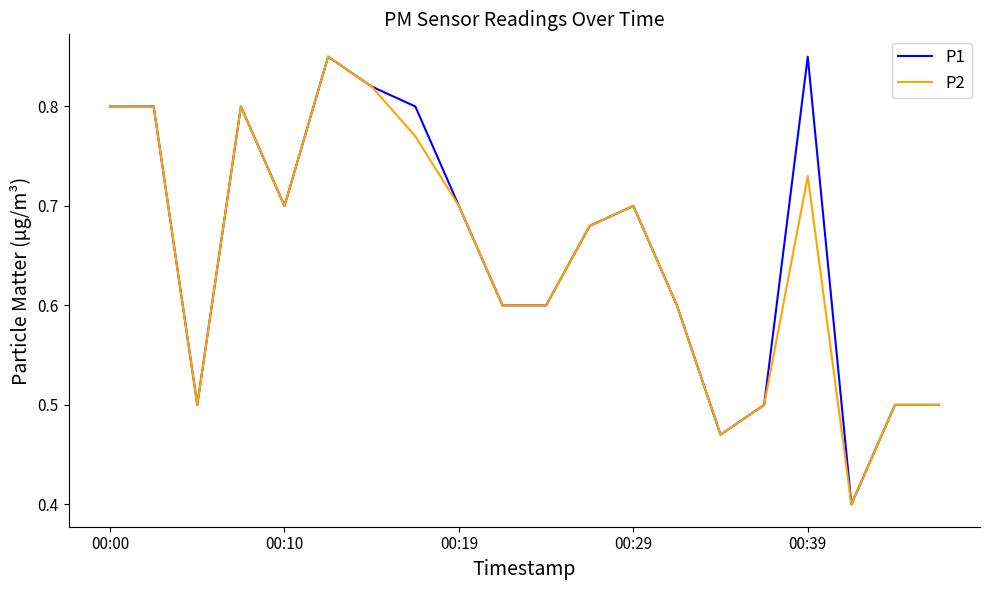

What is the minimum value for P1?

0.4